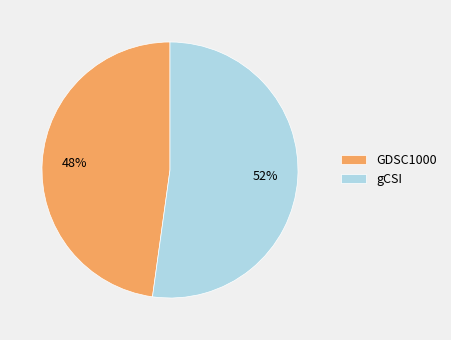

How many slices are in this pie chart?

2